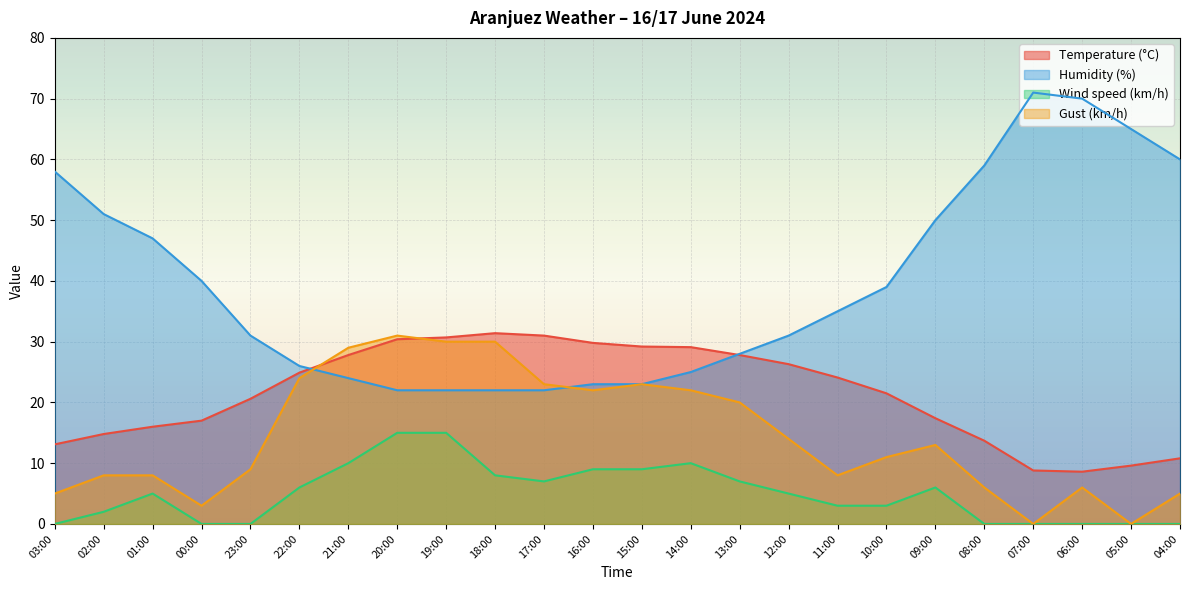

After their last crossing, which series has the higher values: Temperature (°C) or Humidity (%)?

Humidity (%)